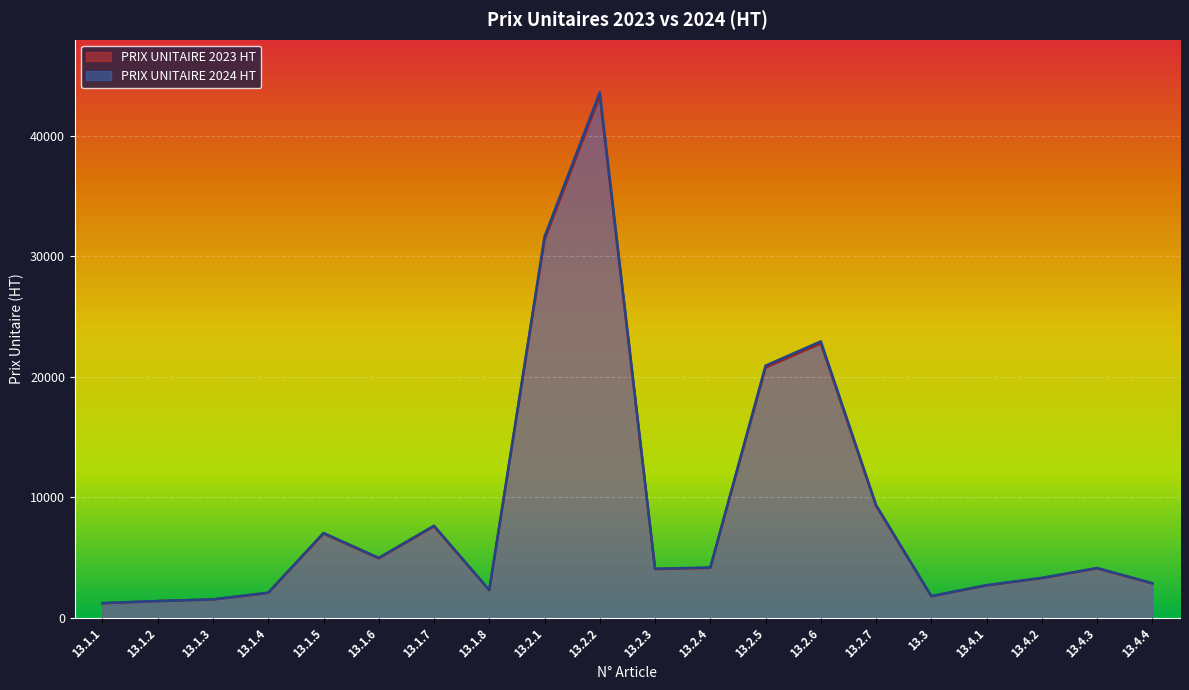

True or false: PRIX UNITAIRE 2023 HT has a value of 278 at 13.1.1.

False